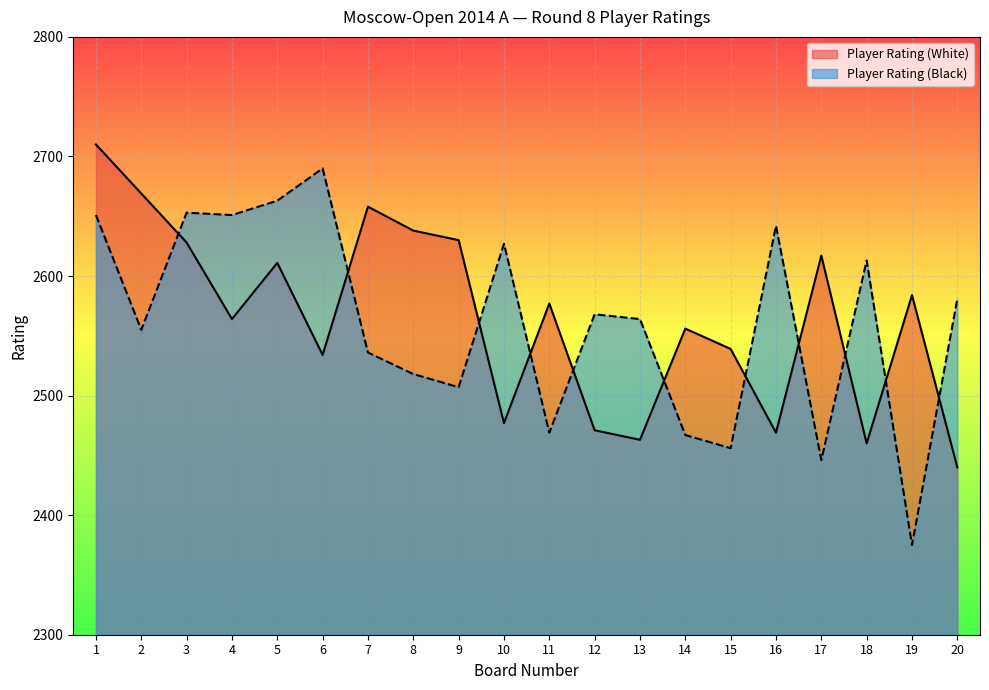

Reading left to right, transcribe all the data shown in this chart.

Player Rating (White): 1=2710	2=2669	3=2628	4=2564	5=2611	6=2534	7=2658	8=2638	9=2630	10=2477	11=2577	12=2471	13=2463	14=2556	15=2539	16=2469	17=2617	18=2460	19=2584	20=2440
Player Rating (Black): 1=2651	2=2555	3=2653	4=2651	5=2663	6=2690	7=2536	8=2518	9=2507	10=2627	11=2469	12=2568	13=2564	14=2467	15=2456	16=2642	17=2446	18=2613	19=2375	20=2581